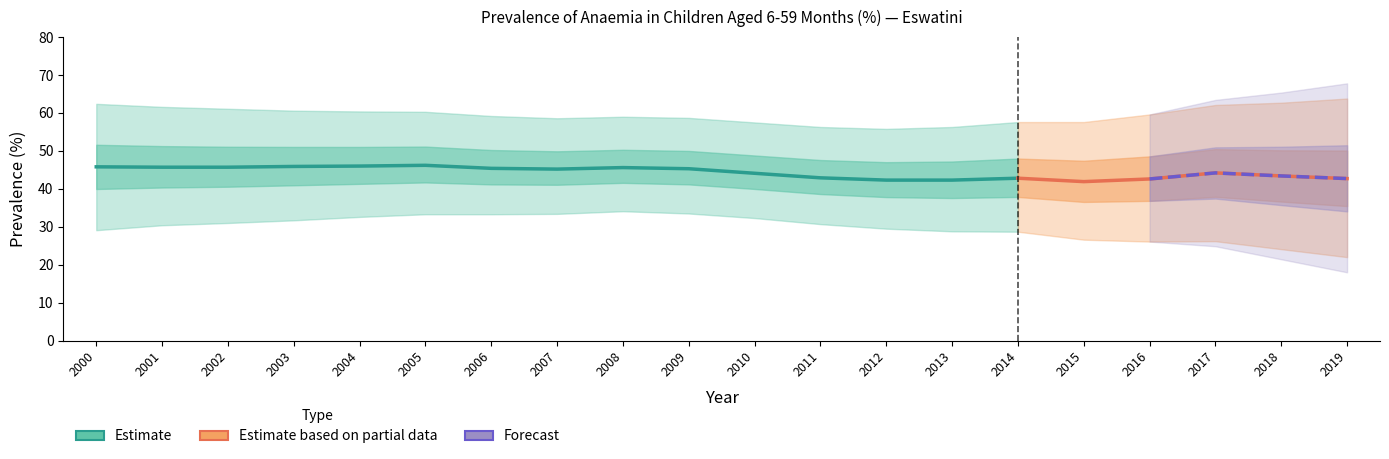

In High, how many points are higher than both neighbors (excluding endpoints)?

1